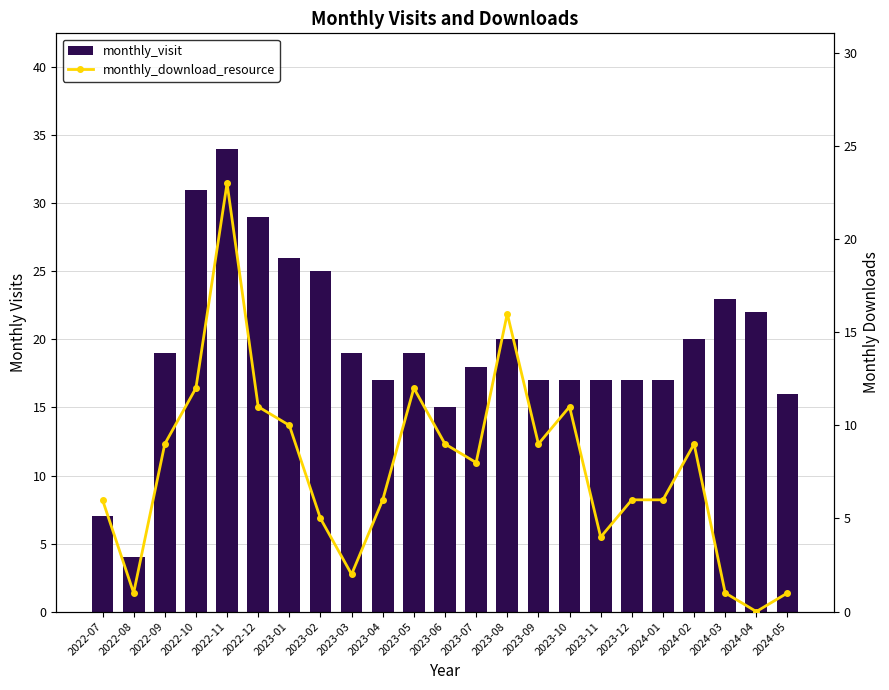

Which series has the largest total across all categories?

monthly_visit